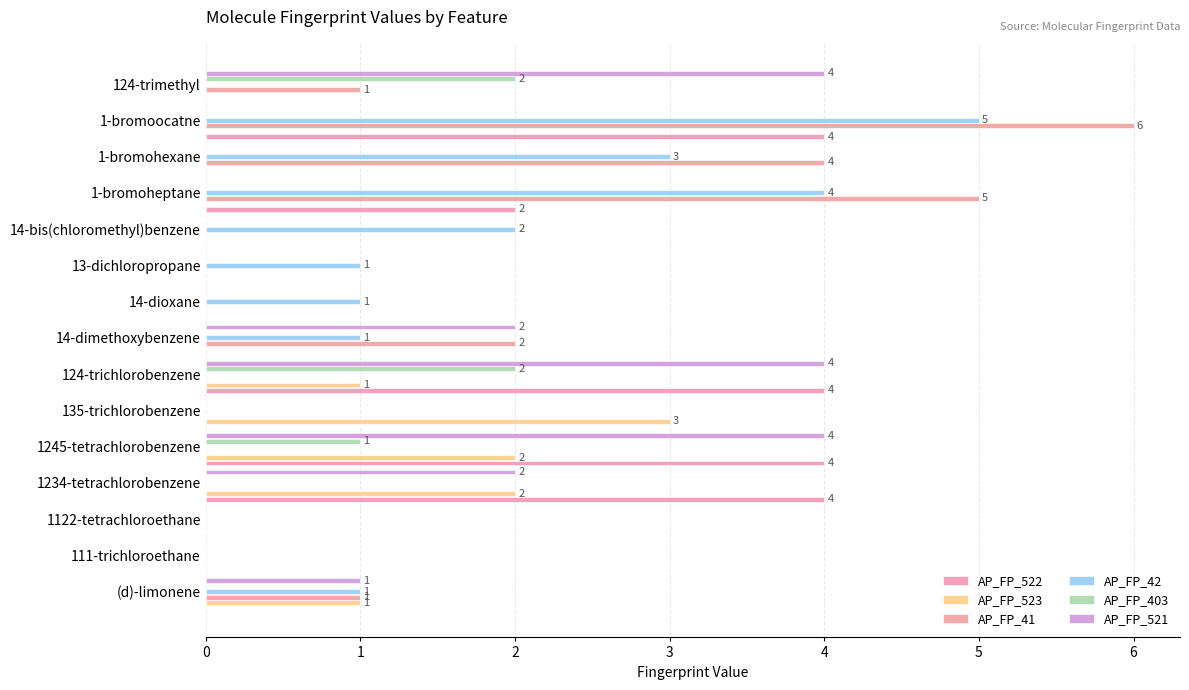

How many distinct data groups are displayed?

6